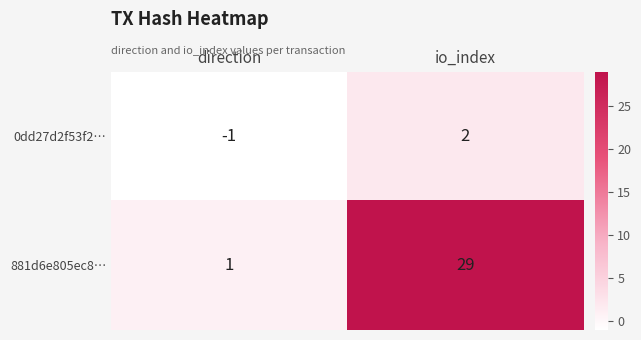

How many data points in 0dd27d2f53f2… are less than 2?

1